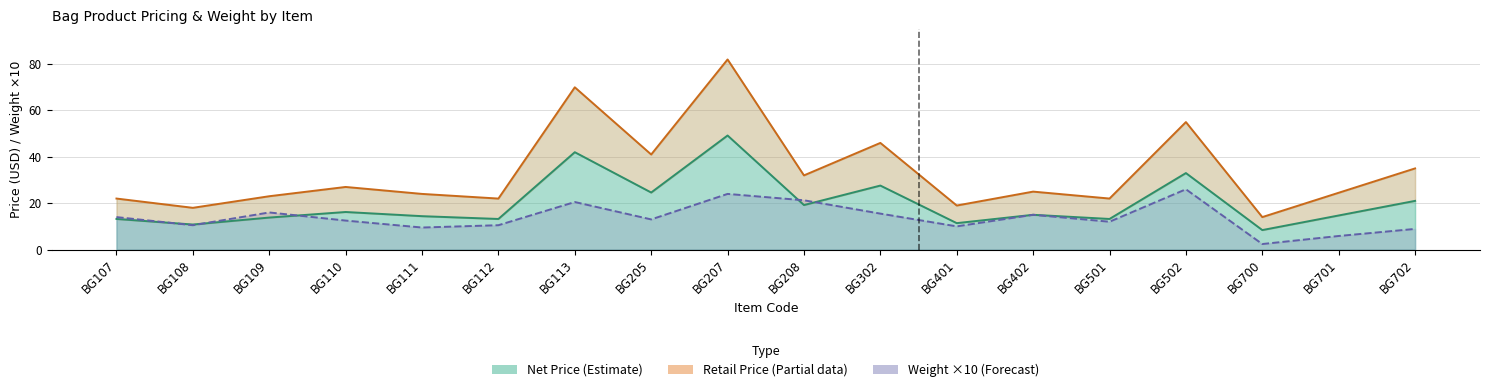

How many values in the Retail Price (Partial data) series are below 24?

7